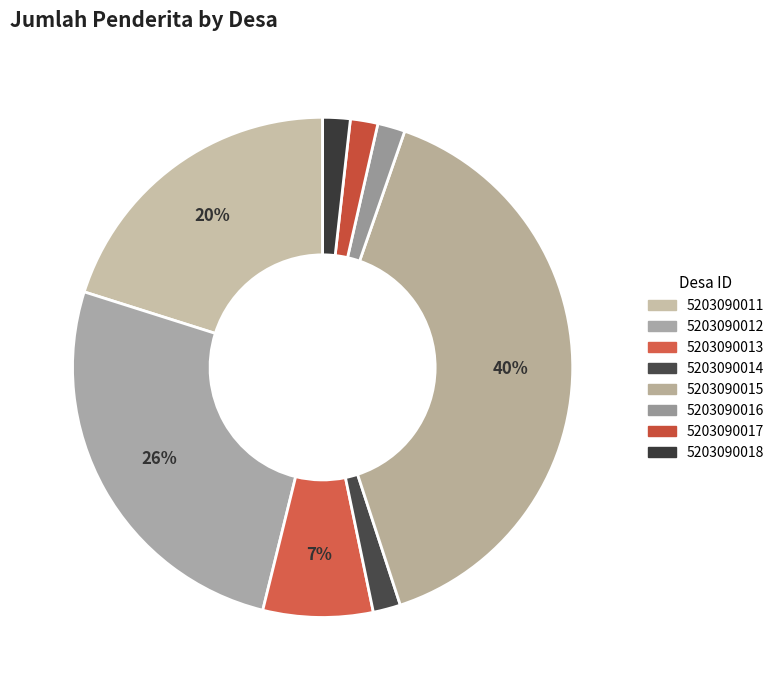

What percentage is the 5203090011 slice, to the nearest percent?

20%